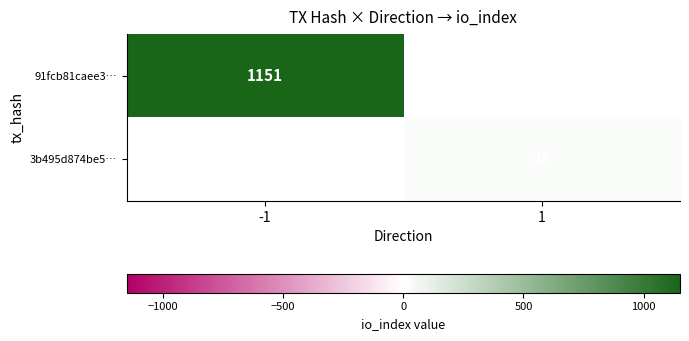

The 3b495d874be5… series shows 26 at 1. True or false?

True